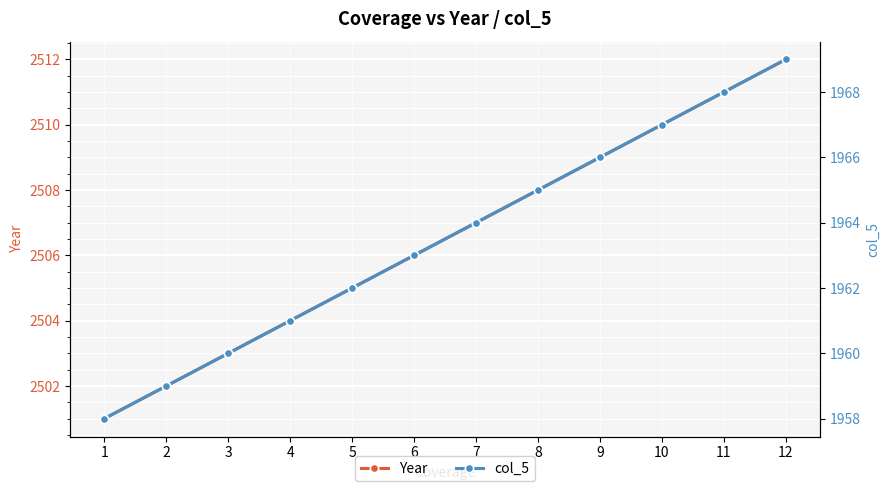

Read the col_5 value at 2, to the nearest 5.

1960